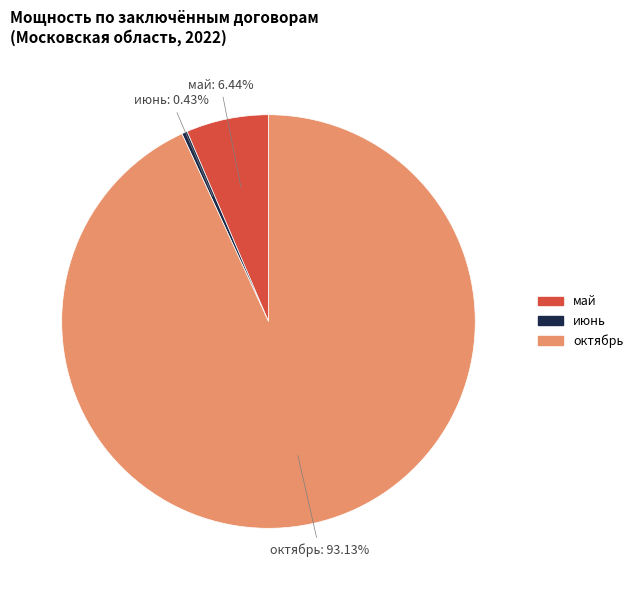

How many slices are in this pie chart?

3